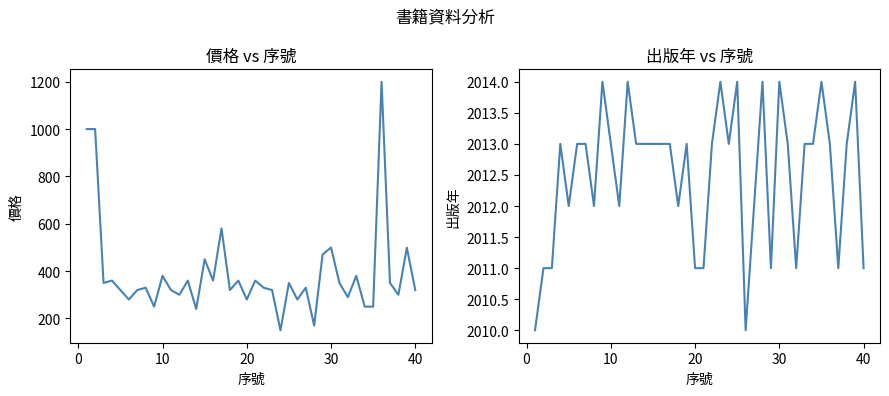

What are all the series names shown in the legend?

價格, 出版年